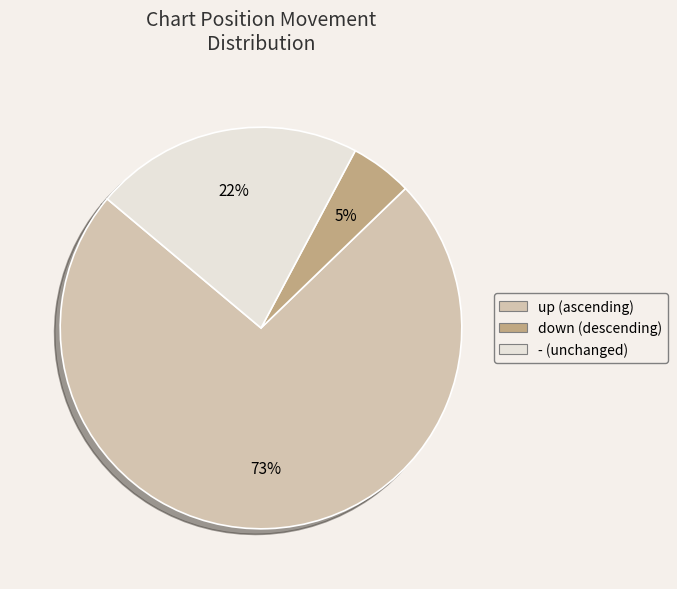

Between down and -, which is larger?

-